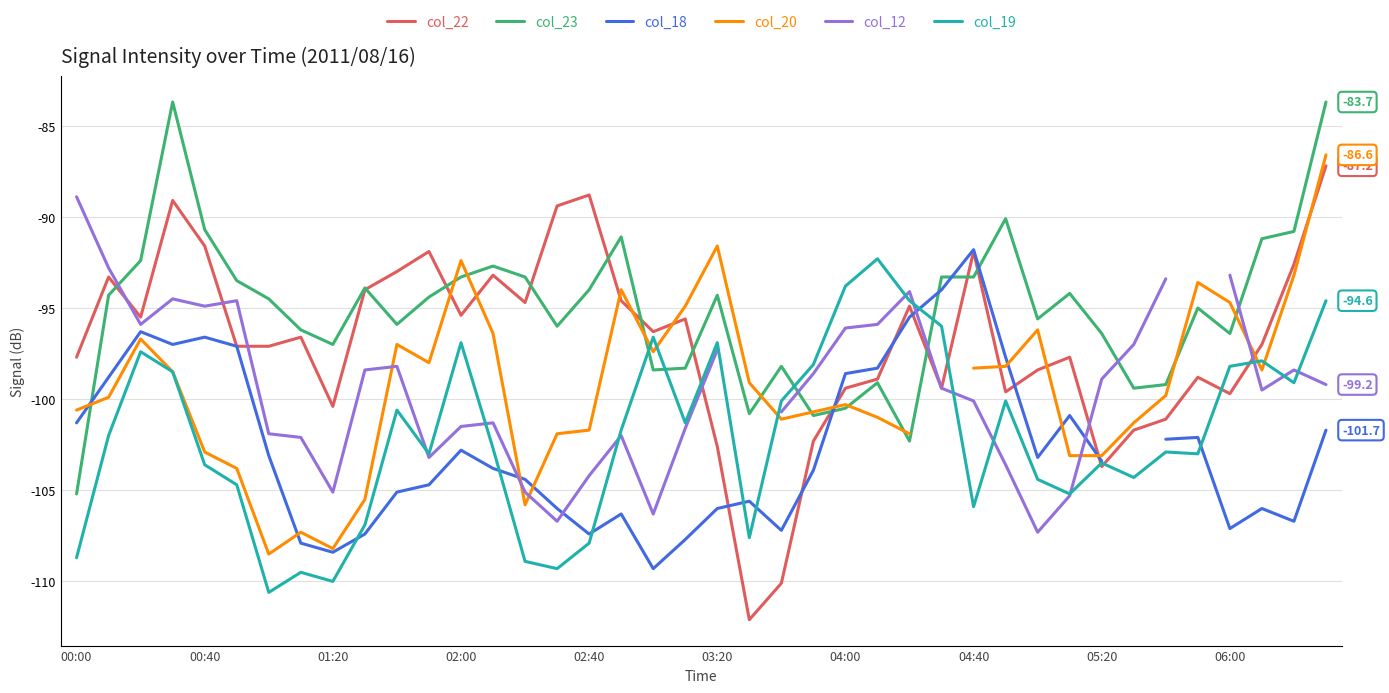

The value of col_23 at 00:00 is -105.2. True or false?

True